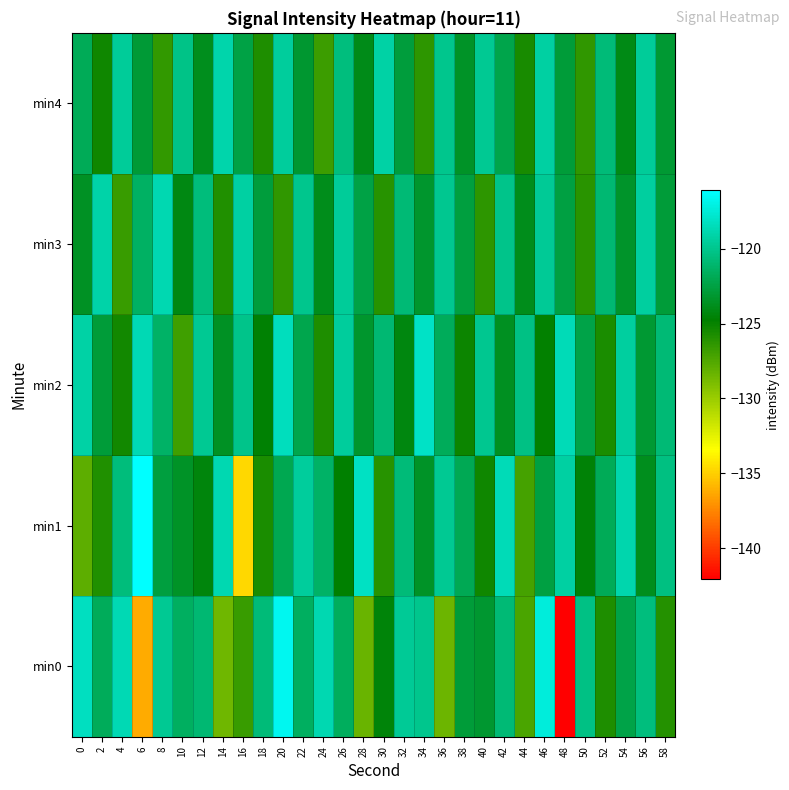

Reading left to right, extract all data points from this chart.

min0: 0=-118.3	2=-121.7	4=-118.7	6=-136.3	8=-119.8	10=-121.5	12=-121.0	14=-128.5	16=-126.7	18=-120.7	20=-116.7	22=-121.5	24=-118.7	26=-121.6	28=-128.3	30=-124.4	32=-119.7	34=-120.0	36=-128.4	38=-122.8	40=-123.1	42=-120.8	44=-127.3	46=-117.4	48=-142.1	50=-120.3	52=-125.8	54=-122.3	56=-120.5	58=-126.0
min1: 0=-127.9	2=-125.9	4=-120.6	6=-116.1	8=-122.6	10=-123.5	12=-124.3	14=-118.7	16=-134.7	18=-125.6	20=-122.0	22=-119.5	24=-121.3	26=-124.8	28=-118.2	30=-126.1	32=-120.7	34=-123.4	36=-119.8	38=-121.9	40=-125.3	42=-118.6	44=-127.1	46=-122.5	48=-119.3	50=-124.6	52=-121.8	54=-118.9	56=-123.7	58=-120.4
min2: 0=-119.2	2=-122.8	4=-125.4	6=-118.7	8=-121.3	10=-126.9	12=-119.8	14=-123.5	16=-120.1	18=-124.7	20=-118.4	22=-122.1	24=-125.8	26=-119.5	28=-123.2	30=-120.9	32=-124.3	34=-118.1	36=-121.7	38=-125.2	40=-119.9	42=-123.6	44=-120.3	46=-124.9	48=-118.6	50=-122.3	52=-125.7	54=-119.4	56=-123.0	58=-120.8
min3: 0=-123.5	2=-119.1	4=-126.7	6=-121.4	8=-118.8	10=-124.2	12=-120.6	14=-125.9	16=-119.3	18=-122.7	20=-126.4	22=-120.0	24=-123.8	26=-119.6	28=-122.4	30=-126.1	32=-120.8	34=-123.2	36=-119.9	38=-122.6	40=-126.3	42=-120.1	44=-123.9	46=-119.7	48=-122.5	50=-126.2	52=-120.9	54=-123.3	56=-119.4	58=-122.8
min4: 0=-121.8	2=-125.3	4=-119.6	6=-122.9	8=-126.5	10=-120.2	12=-123.7	14=-119.0	16=-122.4	18=-125.8	20=-119.5	22=-123.1	24=-126.8	26=-120.5	28=-124.0	30=-119.2	32=-122.7	34=-126.3	36=-120.0	38=-123.4	40=-119.8	42=-122.2	44=-125.6	46=-119.3	48=-122.8	50=-126.4	52=-120.7	54=-124.1	56=-119.6	58=-123.0